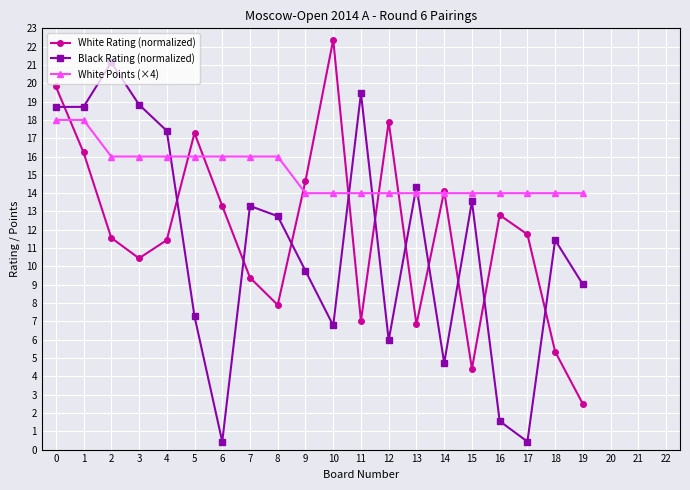

What is the approximate value of Black Rating (normalized) at 3?

18.8